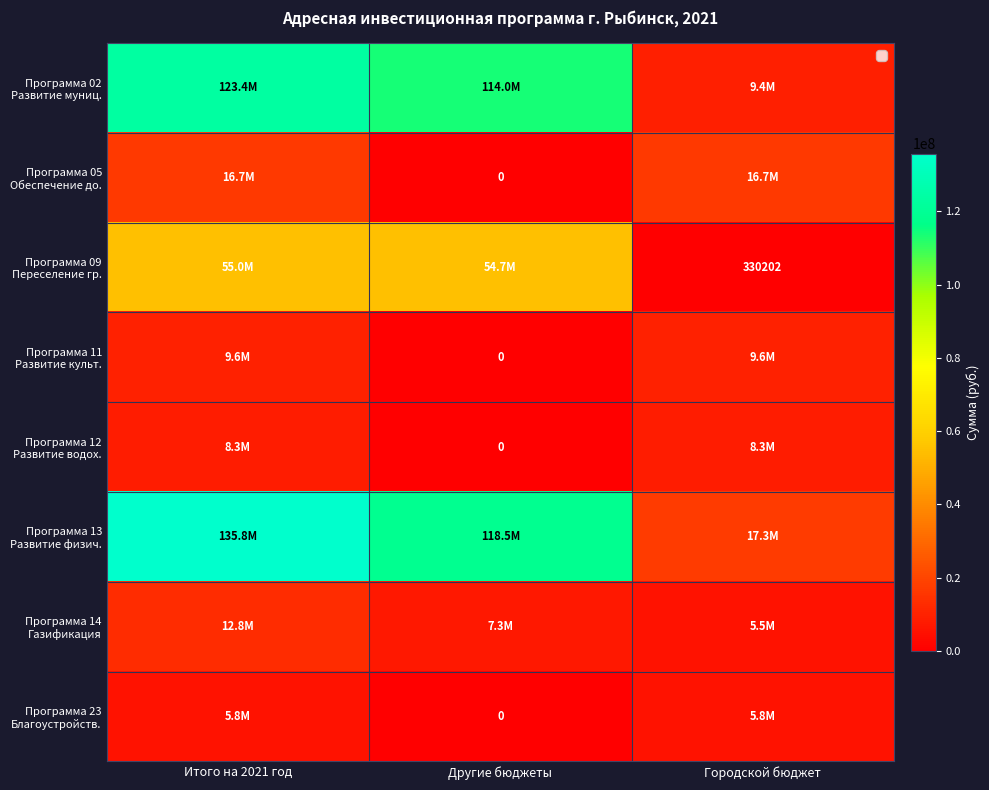

The Программа 12 Развитие водох. series shows 3650406.7 at Городской бюджет. True or false?

False